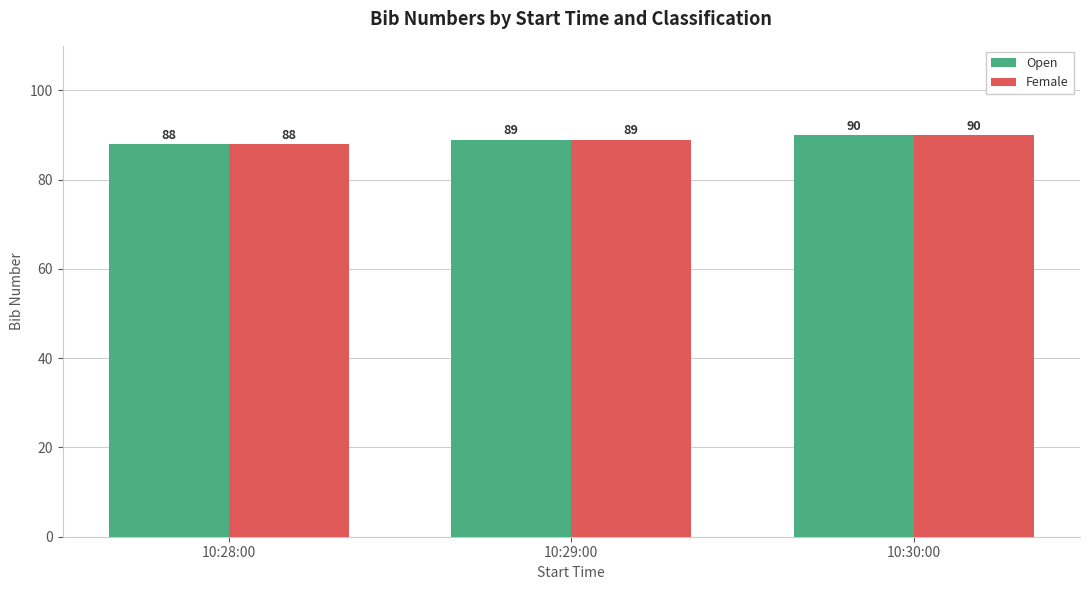

At which label is Open closest to 89?

10:29:00